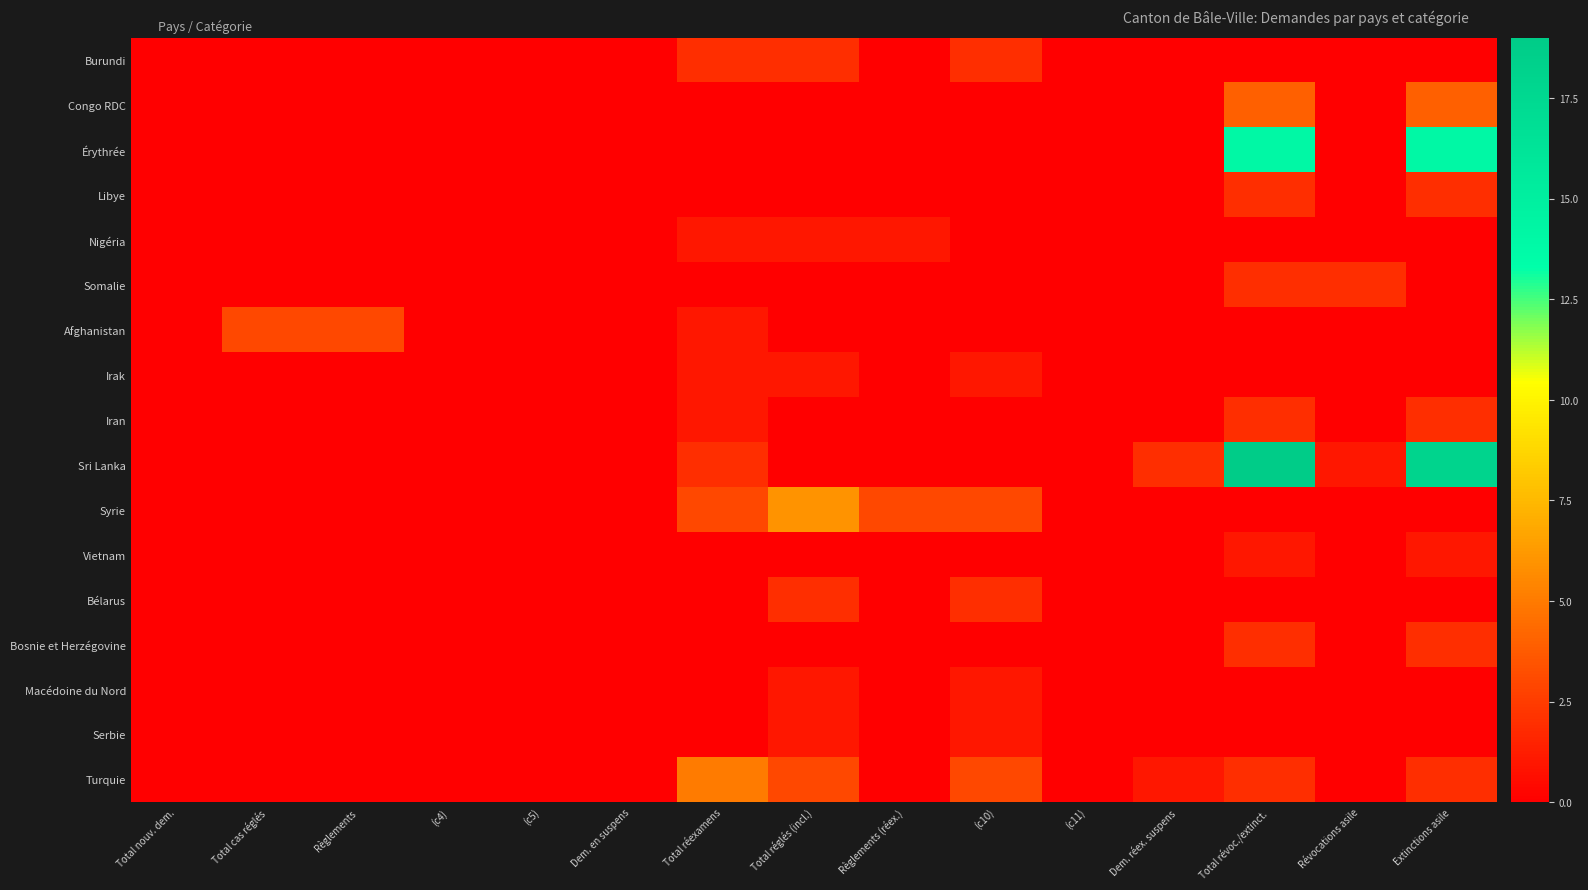

Reading right to left, what are all the values shown in this chart?

Burundi: Extinctions asile=0	Révocations asile=0	Total révoc./extinct.=0	Dem. réex. suspens=0	(c11)=0	(c10)=2	Règlements (réex.)=0	Total réglés (incl.)=2	Total réexamens=2	Dem. en suspens=0	(c5)=0	(c4)=0	Règlements=0	Total cas réglés=0	Total nouv. dem.=0
Congo RDC: Extinctions asile=4	Révocations asile=0	Total révoc./extinct.=4	Dem. réex. suspens=0	(c11)=0	(c10)=0	Règlements (réex.)=0	Total réglés (incl.)=0	Total réexamens=0	Dem. en suspens=0	(c5)=0	(c4)=0	Règlements=0	Total cas réglés=0	Total nouv. dem.=0
Érythrée: Extinctions asile=14	Révocations asile=0	Total révoc./extinct.=14	Dem. réex. suspens=0	(c11)=0	(c10)=0	Règlements (réex.)=0	Total réglés (incl.)=0	Total réexamens=0	Dem. en suspens=0	(c5)=0	(c4)=0	Règlements=0	Total cas réglés=0	Total nouv. dem.=0
Libye: Extinctions asile=2	Révocations asile=0	Total révoc./extinct.=2	Dem. réex. suspens=0	(c11)=0	(c10)=0	Règlements (réex.)=0	Total réglés (incl.)=0	Total réexamens=0	Dem. en suspens=0	(c5)=0	(c4)=0	Règlements=0	Total cas réglés=0	Total nouv. dem.=0
Nigéria: Extinctions asile=0	Révocations asile=0	Total révoc./extinct.=0	Dem. réex. suspens=0	(c11)=0	(c10)=0	Règlements (réex.)=1	Total réglés (incl.)=1	Total réexamens=1	Dem. en suspens=0	(c5)=0	(c4)=0	Règlements=0	Total cas réglés=0	Total nouv. dem.=0
Somalie: Extinctions asile=0	Révocations asile=2	Total révoc./extinct.=2	Dem. réex. suspens=0	(c11)=0	(c10)=0	Règlements (réex.)=0	Total réglés (incl.)=0	Total réexamens=0	Dem. en suspens=0	(c5)=0	(c4)=0	Règlements=0	Total cas réglés=0	Total nouv. dem.=0
Afghanistan: Extinctions asile=0	Révocations asile=0	Total révoc./extinct.=0	Dem. réex. suspens=0	(c11)=0	(c10)=0	Règlements (réex.)=0	Total réglés (incl.)=0	Total réexamens=1	Dem. en suspens=0	(c5)=0	(c4)=0	Règlements=3	Total cas réglés=3	Total nouv. dem.=0
Irak: Extinctions asile=0	Révocations asile=0	Total révoc./extinct.=0	Dem. réex. suspens=0	(c11)=0	(c10)=1	Règlements (réex.)=0	Total réglés (incl.)=1	Total réexamens=1	Dem. en suspens=0	(c5)=0	(c4)=0	Règlements=0	Total cas réglés=0	Total nouv. dem.=0
Iran: Extinctions asile=2	Révocations asile=0	Total révoc./extinct.=2	Dem. réex. suspens=0	(c11)=0	(c10)=0	Règlements (réex.)=0	Total réglés (incl.)=0	Total réexamens=1	Dem. en suspens=0	(c5)=0	(c4)=0	Règlements=0	Total cas réglés=0	Total nouv. dem.=0
Sri Lanka: Extinctions asile=18	Révocations asile=1	Total révoc./extinct.=19	Dem. réex. suspens=2	(c11)=0	(c10)=0	Règlements (réex.)=0	Total réglés (incl.)=0	Total réexamens=2	Dem. en suspens=0	(c5)=0	(c4)=0	Règlements=0	Total cas réglés=0	Total nouv. dem.=0
Syrie: Extinctions asile=0	Révocations asile=0	Total révoc./extinct.=0	Dem. réex. suspens=0	(c11)=0	(c10)=3	Règlements (réex.)=3	Total réglés (incl.)=6	Total réexamens=3	Dem. en suspens=0	(c5)=0	(c4)=0	Règlements=0	Total cas réglés=0	Total nouv. dem.=0
Vietnam: Extinctions asile=1	Révocations asile=0	Total révoc./extinct.=1	Dem. réex. suspens=0	(c11)=0	(c10)=0	Règlements (réex.)=0	Total réglés (incl.)=0	Total réexamens=0	Dem. en suspens=0	(c5)=0	(c4)=0	Règlements=0	Total cas réglés=0	Total nouv. dem.=0
Bélarus: Extinctions asile=0	Révocations asile=0	Total révoc./extinct.=0	Dem. réex. suspens=0	(c11)=0	(c10)=2	Règlements (réex.)=0	Total réglés (incl.)=2	Total réexamens=0	Dem. en suspens=0	(c5)=0	(c4)=0	Règlements=0	Total cas réglés=0	Total nouv. dem.=0
Bosnie et Herzégovine: Extinctions asile=2	Révocations asile=0	Total révoc./extinct.=2	Dem. réex. suspens=0	(c11)=0	(c10)=0	Règlements (réex.)=0	Total réglés (incl.)=0	Total réexamens=0	Dem. en suspens=0	(c5)=0	(c4)=0	Règlements=0	Total cas réglés=0	Total nouv. dem.=0
Macédoine du Nord: Extinctions asile=0	Révocations asile=0	Total révoc./extinct.=0	Dem. réex. suspens=0	(c11)=0	(c10)=1	Règlements (réex.)=0	Total réglés (incl.)=1	Total réexamens=0	Dem. en suspens=0	(c5)=0	(c4)=0	Règlements=0	Total cas réglés=0	Total nouv. dem.=0
Serbie: Extinctions asile=0	Révocations asile=0	Total révoc./extinct.=0	Dem. réex. suspens=0	(c11)=0	(c10)=1	Règlements (réex.)=0	Total réglés (incl.)=1	Total réexamens=0	Dem. en suspens=0	(c5)=0	(c4)=0	Règlements=0	Total cas réglés=0	Total nouv. dem.=0
Turquie: Extinctions asile=2	Révocations asile=0	Total révoc./extinct.=2	Dem. réex. suspens=1	(c11)=0	(c10)=3	Règlements (réex.)=0	Total réglés (incl.)=3	Total réexamens=5	Dem. en suspens=0	(c5)=0	(c4)=0	Règlements=0	Total cas réglés=0	Total nouv. dem.=0